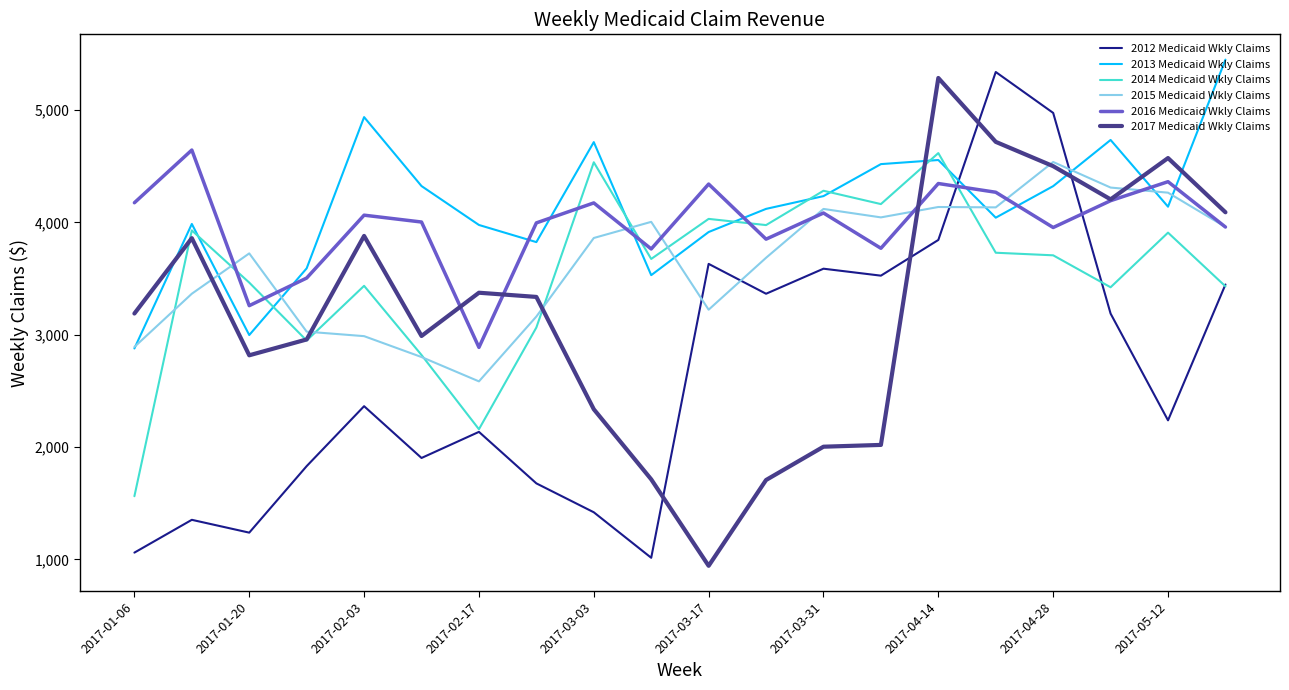

At how many categories does at least one series exceed 3321?

20